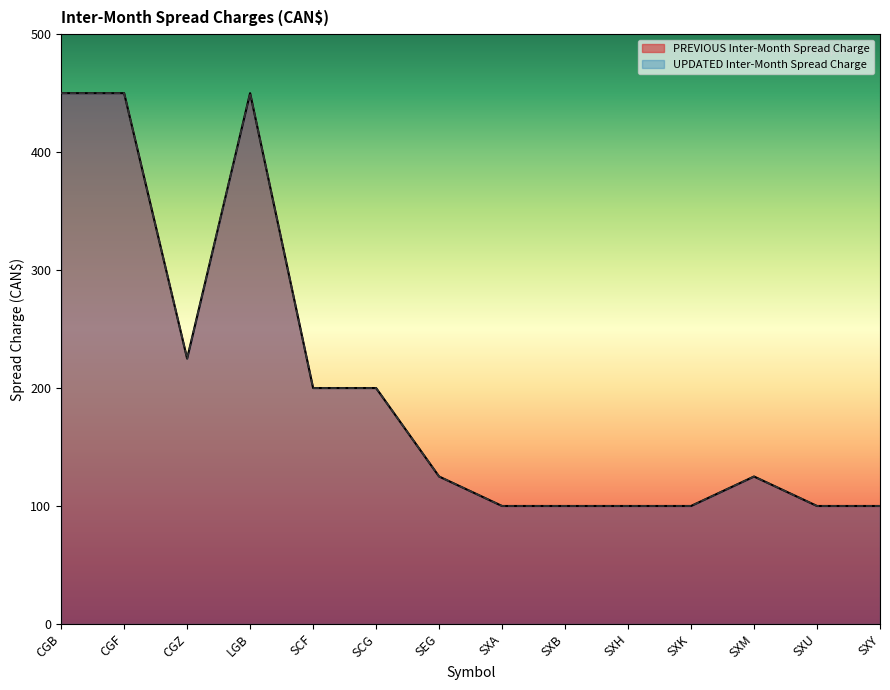

At which label does UPDATED Inter-Month Spread Charge first exceed 125?

CGB